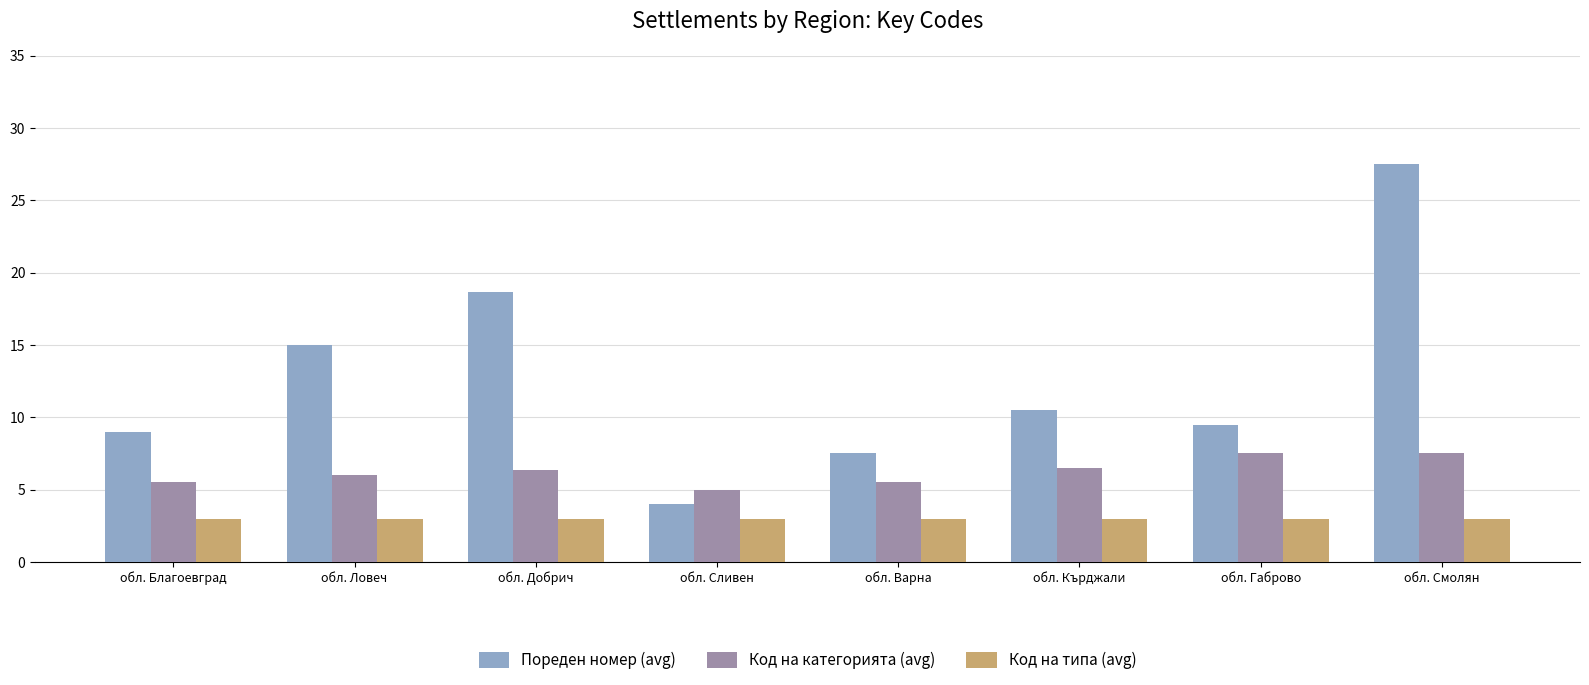

Which series has the widest spread of values?

Пореден номер (avg)